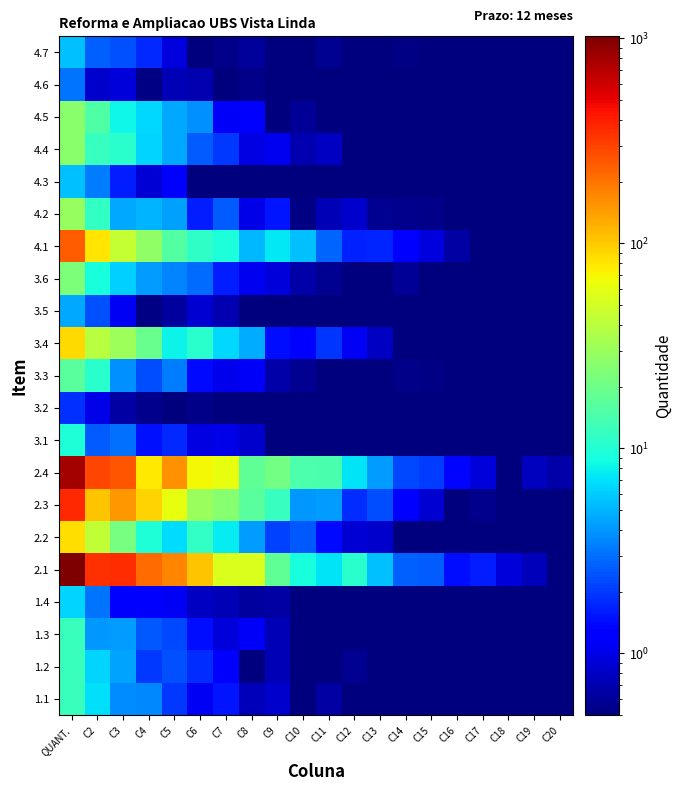

Reading right to left, extract all data points from this chart.

1.1: C20=0.1	C19=0.4	C18=0.1	C17=0.1	C16=0.0	C15=0.5	C14=0.1	C13=0.4	C12=0.4	C11=0.6	C10=0.2	C9=0.8	C8=0.8	C7=1.5	C6=1.1	C5=2.0	C4=3.6	C3=3.7	C2=6.9	QUANT.=12.2
1.2: C20=0.4	C19=0.3	C18=0.1	C17=0.1	C16=0.0	C15=0.4	C14=0.4	C13=0.5	C12=0.6	C11=0.5	C10=0.1	C9=0.7	C8=0.4	C7=1.3	C6=1.8	C5=2.4	C4=2.0	C3=4.5	C2=6.3	QUANT.=12.5
1.3: C20=0.4	C19=0.2	C18=0.5	C17=0.1	C16=0.1	C15=0.1	C14=0.4	C13=0.5	C12=0.1	C11=0.4	C10=0.2	C9=0.7	C8=1.1	C7=0.9	C6=1.4	C5=2.2	C4=2.6	C3=4.2	C2=4.1	QUANT.=12.3
1.4: C20=0.3	C19=0.3	C18=0.2	C17=0.2	C16=0.2	C15=0.1	C14=0.1	C13=0.3	C12=0.2	C11=0.3	C10=0.2	C9=0.7	C8=0.6	C7=0.7	C6=0.8	C5=1.1	C4=1.2	C3=1.2	C2=3.1	QUANT.=6.3
2.1: C20=0.4	C19=0.8	C18=0.9	C17=1.6	C16=1.4	C15=2.6	C14=2.7	C13=5.6	C12=10.5	C11=7.1	C10=9.1	C9=17.5	C8=54.4	C7=54.5	C6=106.1	C5=175.7	C4=213.1	C3=351.4	C2=347.3	QUANT.=1024.4
2.2: C20=0.0	C19=0.4	C18=0.2	C17=0.2	C16=0.4	C15=0.3	C14=0.3	C13=0.9	C12=0.9	C11=1.4	C10=2.5	C9=2.1	C8=4.3	C7=7.6	C6=11.5	C5=6.8	C4=9.8	C3=21.7	C2=42.8	QUANT.=85.6
2.3: C20=0.2	C19=0.4	C18=0.4	C17=0.6	C16=0.4	C15=0.9	C14=1.3	C13=2.3	C12=1.8	C11=4.2	C10=4.0	C9=11.9	C8=16.5	C7=25.1	C6=30.3	C5=60.5	C4=93.0	C3=150.2	C2=105.8	QUANT.=371.5
2.4: C20=0.7	C19=0.8	C18=0.4	C17=0.9	C16=1.4	C15=2.0	C14=2.3	C13=4.3	C12=7.1	C11=14.3	C10=14.5	C9=21.0	C8=17.7	C7=62.0	C6=69.3	C5=157.8	C4=76.8	C3=257.7	C2=292.5	QUANT.=803.0
3.1: C20=0.4	C19=0.3	C18=0.5	C17=0.3	C16=0.4	C15=0.4	C14=0.3	C13=0.4	C12=0.2	C11=0.4	C10=0.3	C9=0.4	C8=0.8	C7=1.0	C6=1.0	C5=1.8	C4=1.5	C3=3.1	C2=2.6	QUANT.=9.7
3.2: C20=0.5	C19=0.3	C18=0.4	C17=0.1	C16=0.0	C15=0.3	C14=0.2	C13=0.2	C12=0.5	C11=0.1	C10=0.1	C9=0.2	C8=0.2	C7=0.4	C6=0.5	C5=0.3	C4=0.6	C3=0.6	C2=1.0	QUANT.=1.9
3.3: C20=0.1	C19=0.2	C18=0.4	C17=0.4	C16=0.2	C15=0.5	C14=0.5	C13=0.5	C12=0.5	C11=0.4	C10=0.6	C9=0.7	C8=1.1	C7=1.0	C6=1.4	C5=3.3	C4=2.4	C3=3.8	C2=10.7	QUANT.=16.7
3.4: C20=0.4	C19=0.4	C18=0.4	C17=0.1	C16=0.2	C15=0.4	C14=0.3	C13=0.8	C12=1.1	C11=1.9	C10=1.2	C9=1.5	C8=4.8	C7=6.6	C6=10.7	C5=8.0	C4=19.2	C3=31.3	C2=38.9	QUANT.=87.9
3.5: C20=0.3	C19=0.2	C18=0.4	C17=0.2	C16=0.4	C15=0.1	C14=0.4	C13=0.5	C12=0.2	C11=0.1	C10=0.4	C9=0.4	C8=0.2	C7=0.7	C6=0.9	C5=0.6	C4=0.5	C3=1.1	C2=2.4	QUANT.=4.5
3.6: C20=0.1	C19=0.3	C18=0.5	C17=0.2	C16=0.4	C15=0.4	C14=0.6	C13=0.4	C12=0.2	C11=0.6	C10=0.7	C9=0.9	C8=1.1	C7=1.6	C6=3.0	C5=3.5	C4=4.2	C3=6.2	C2=9.1	QUANT.=22.8
4.1: C20=0.4	C19=0.4	C18=0.5	C17=0.4	C16=0.7	C15=1.0	C14=1.3	C13=1.7	C12=1.7	C11=2.8	C10=5.4	C9=7.4	C8=5.1	C7=9.3	C6=11.3	C5=15.4	C4=27.4	C3=43.8	C2=80.0	QUANT.=239.0
4.2: C20=0.3	C19=0.1	C18=0.3	C17=0.1	C16=0.5	C15=0.5	C14=0.5	C13=0.6	C12=0.8	C11=0.7	C10=0.5	C9=1.5	C8=1.0	C7=2.6	C6=1.6	C5=4.4	C4=5.0	C3=4.5	C2=11.7	QUANT.=29.3
4.3: C20=0.2	C19=0.2	C18=0.1	C17=0.4	C16=0.0	C15=0.2	C14=0.1	C13=0.1	C12=0.2	C11=0.3	C10=0.3	C9=0.2	C8=0.3	C7=0.2	C6=0.4	C5=1.2	C4=0.9	C3=1.6	C2=3.3	QUANT.=5.5
4.4: C20=0.0	C19=0.5	C18=0.2	C17=0.1	C16=0.4	C15=0.3	C14=0.2	C13=0.3	C12=0.4	C11=0.8	C10=0.7	C9=1.1	C8=1.0	C7=2.0	C6=2.6	C5=4.5	C4=6.4	C3=10.5	C2=11.8	QUANT.=26.2
4.5: C20=0.4	C19=0.1	C18=0.3	C17=0.5	C16=0.1	C15=0.5	C14=0.4	C13=0.4	C12=0.4	C11=0.5	C10=0.6	C9=0.4	C8=1.2	C7=1.1	C6=3.8	C5=4.6	C4=6.7	C3=8.4	C2=15.4	QUANT.=26.2
4.6: C20=0.4	C19=0.1	C18=0.0	C17=0.2	C16=0.0	C15=0.1	C14=0.2	C13=0.2	C12=0.1	C11=0.3	C10=0.5	C9=0.2	C8=0.5	C7=0.4	C6=0.7	C5=0.7	C4=0.5	C3=0.9	C2=0.8	QUANT.=3.2
4.7: C20=0.3	C19=0.3	C18=0.4	C17=0.5	C16=0.1	C15=0.3	C14=0.5	C13=0.0	C12=0.1	C11=0.6	C10=0.3	C9=0.3	C8=0.6	C7=0.5	C6=0.5	C5=1.0	C4=1.7	C3=2.4	C2=2.7	QUANT.=5.5